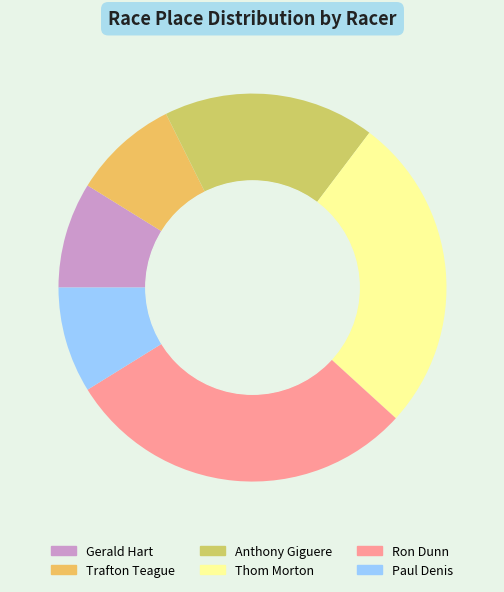

How many segments does this pie chart have?

6